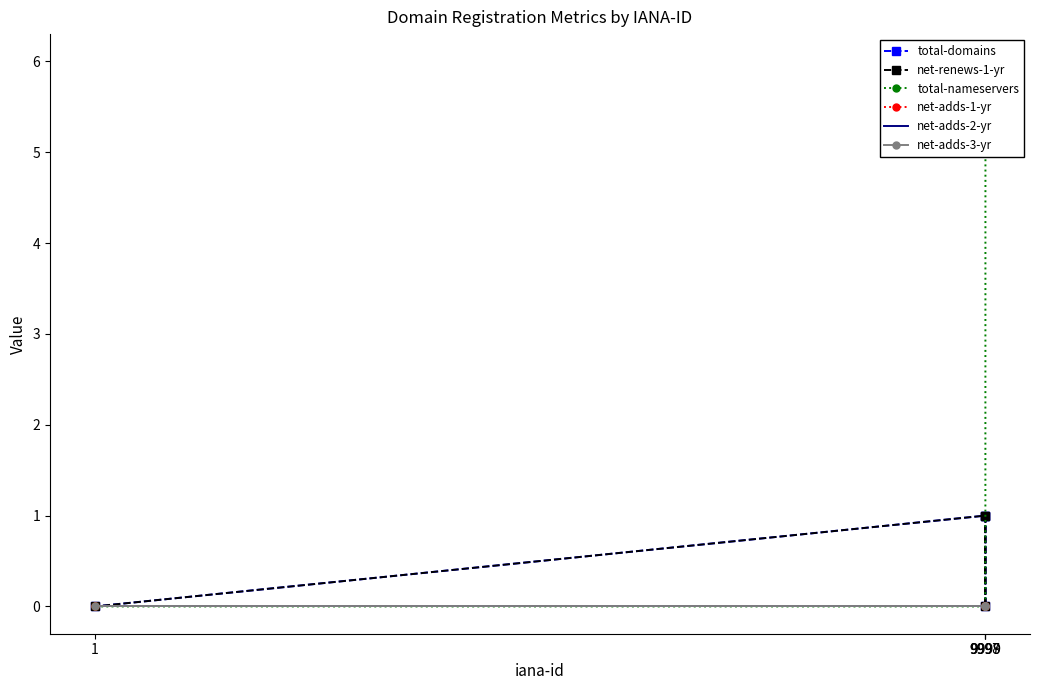

True or false: total-nameservers and net-renews-1-yr cross at least once.

False